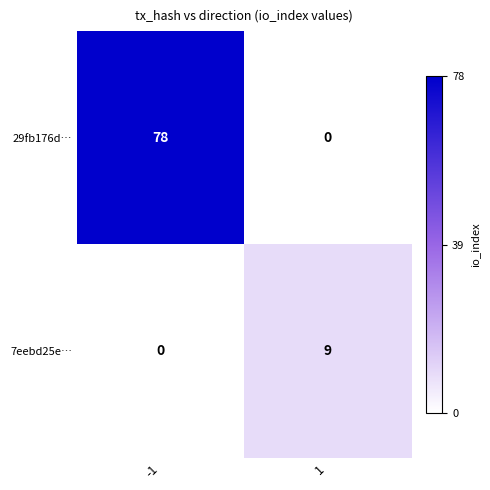

The 29fb176d… series shows -44 at 1. True or false?

False